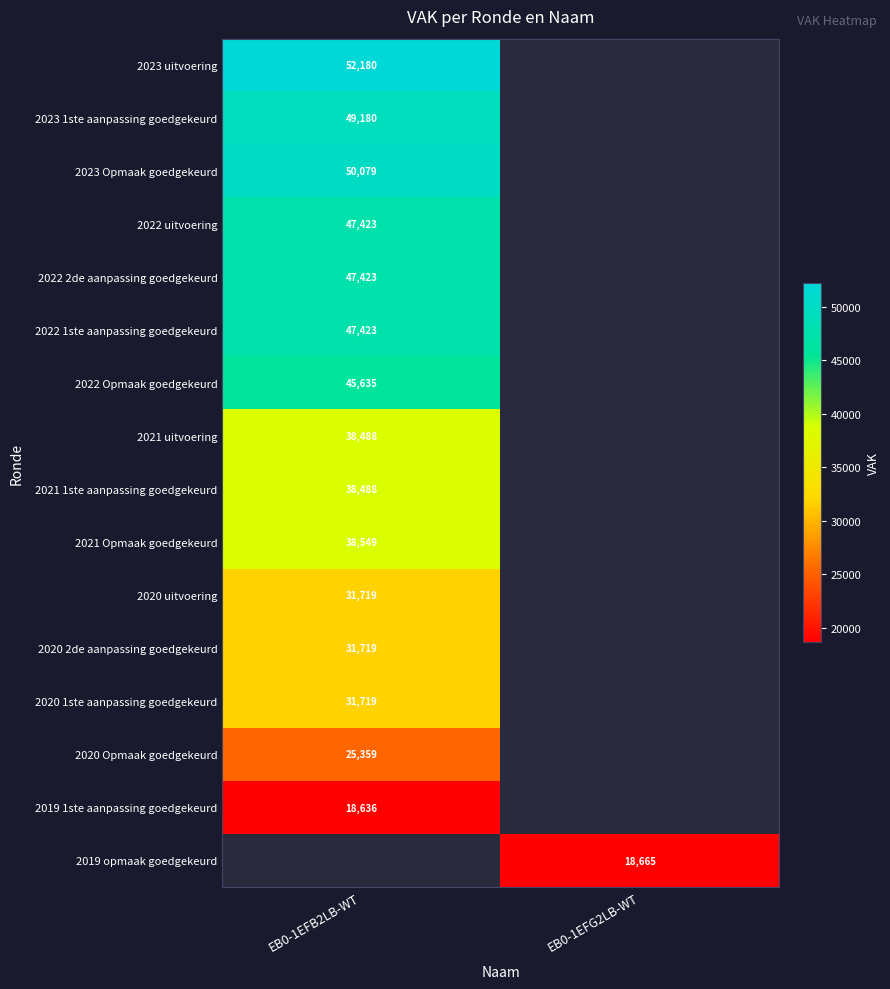

Is the value of 2020 1ste aanpassing goedgekeurd at EB0-1EFB2LB-WT greater than the value of 2021 uitvoering at EB0-1EFB2LB-WT?

No